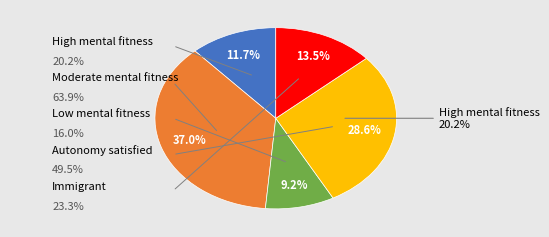

Approximately how many times larger is the value at Autonomy satisfied compared to Moderate mental fitness?

0.8